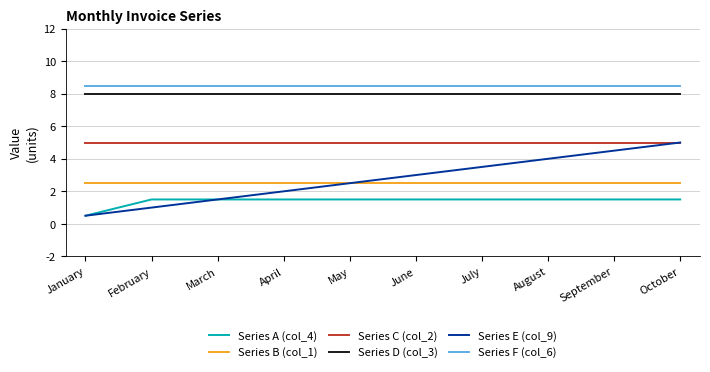

Which series changed the most between February and October?

Series E (col_9)